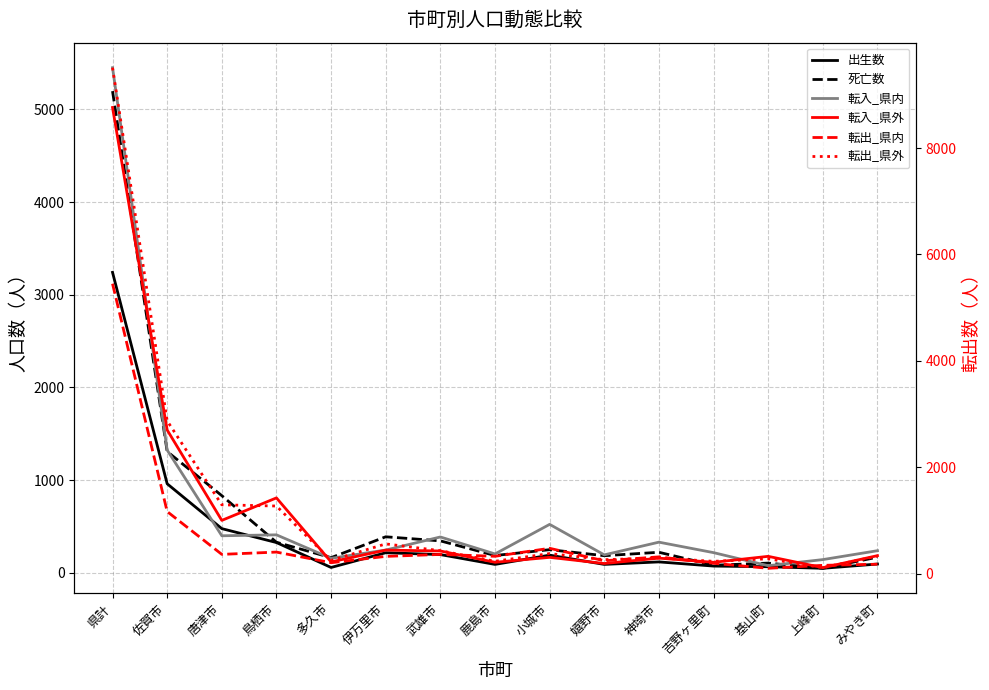

Reading right to left, transcribe all the data shown in this chart.

出生数: みやき町=95	上峰町=49	基山町=66	吉野ヶ里町=73	神埼市=118	嬉野市=91	小城市=191	鹿島市=91	武雄市=197	伊万里市=217	多久市=58	鳥栖市=327	唐津市=477	佐賀市=961	県計=3242
死亡数: みやき町=169	上峰町=49	基山町=105	吉野ヶ里町=82	神埼市=222	嬉野市=185	小城市=250	鹿島市=187	武雄市=345	伊万里市=389	多久市=164	鳥栖市=330	唐津市=833	佐賀市=1309	県計=5197
転入_県内: みやき町=239	上峰町=143	基山町=77	吉野ヶ里町=218	神埼市=331	嬉野市=194	小城市=523	鹿島市=204	武雄市=387	伊万里市=246	多久市=157	鳥栖市=410	唐津市=400	佐賀市=1325	県計=5450
転入_県外: みやき町=337	上峰町=111	基山町=324	吉野ヶ里町=212	神埼市=290	嬉野市=189	小城市=305	鹿島市=212	武雄市=425	伊万里市=441	多久市=219	鳥栖市=1423	唐津市=1000	佐賀市=2700	県計=8764
転出_県内: みやき町=176	上峰町=155	基山町=99	吉野ヶ里町=193	神埼市=314	嬉野市=241	小城市=475	鹿島市=325	武雄市=360	伊万里市=323	多久市=204	鳥栖市=404	唐津市=361	佐賀市=1166	県計=5450
転出_県外: みやき町=328	上峰町=111	基山町=278	吉野ヶ里町=230	神埼市=293	嬉野市=261	小城市=376	鹿島市=231	武雄市=430	伊万里市=558	多久市=247	鳥栖市=1270	唐津市=1293	佐賀市=2872	県計=9512